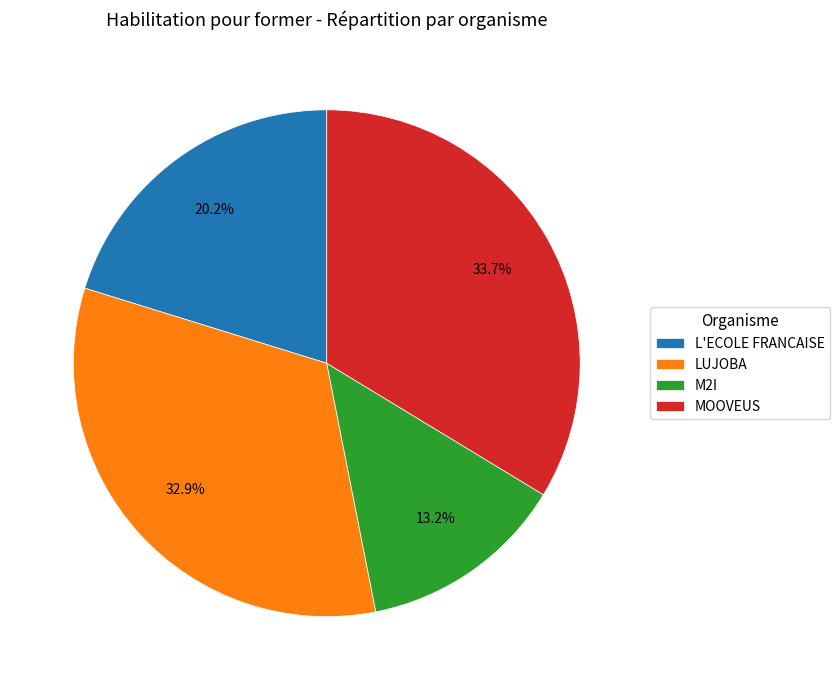

Which slice is the smallest?

M2I